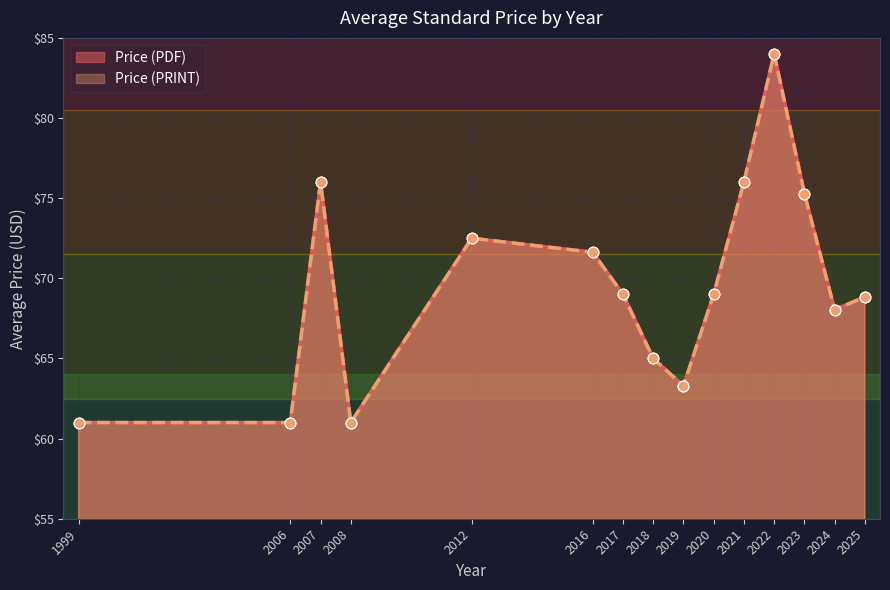

Which series reaches the maximum Y coordinate?

Price (PDF)